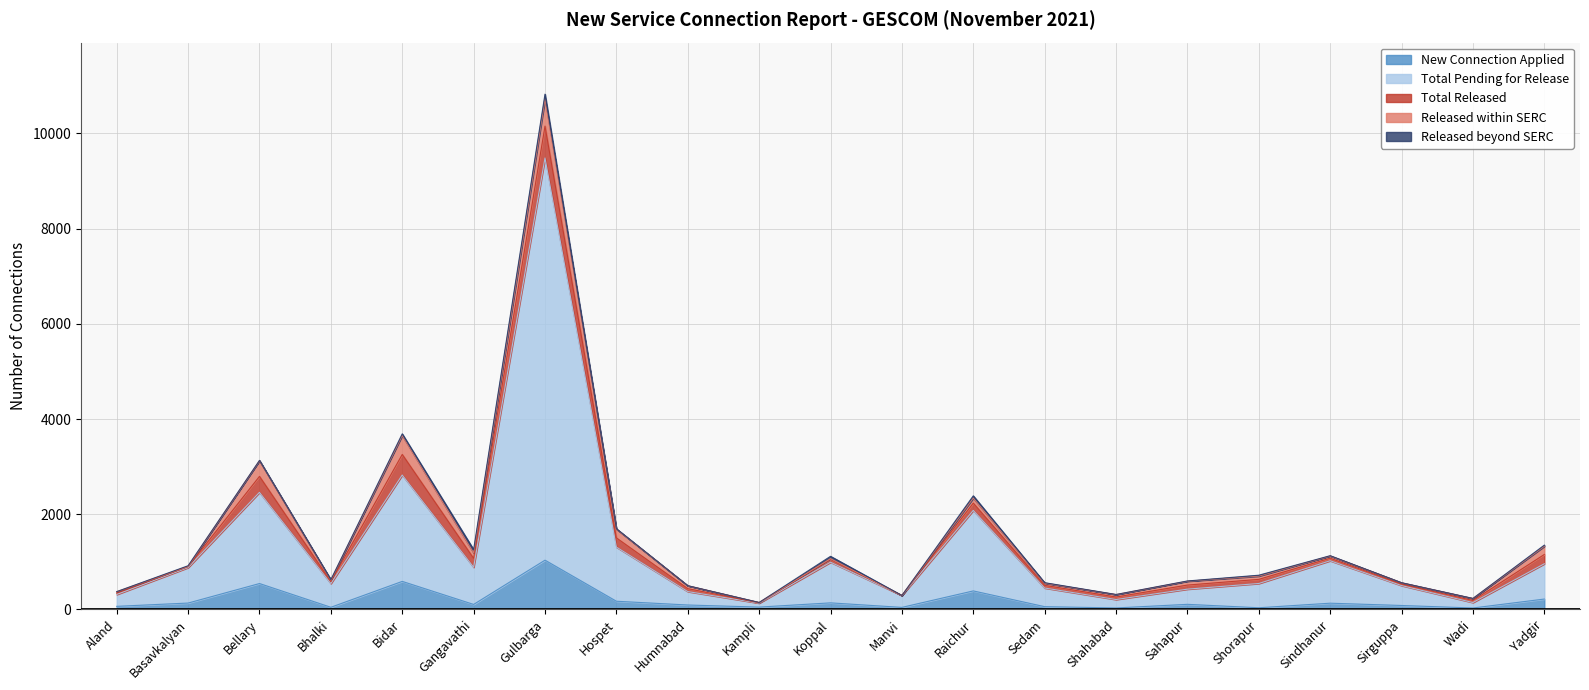

What is the difference between the maximum and minimum values in the New Connection Applied series?

1005